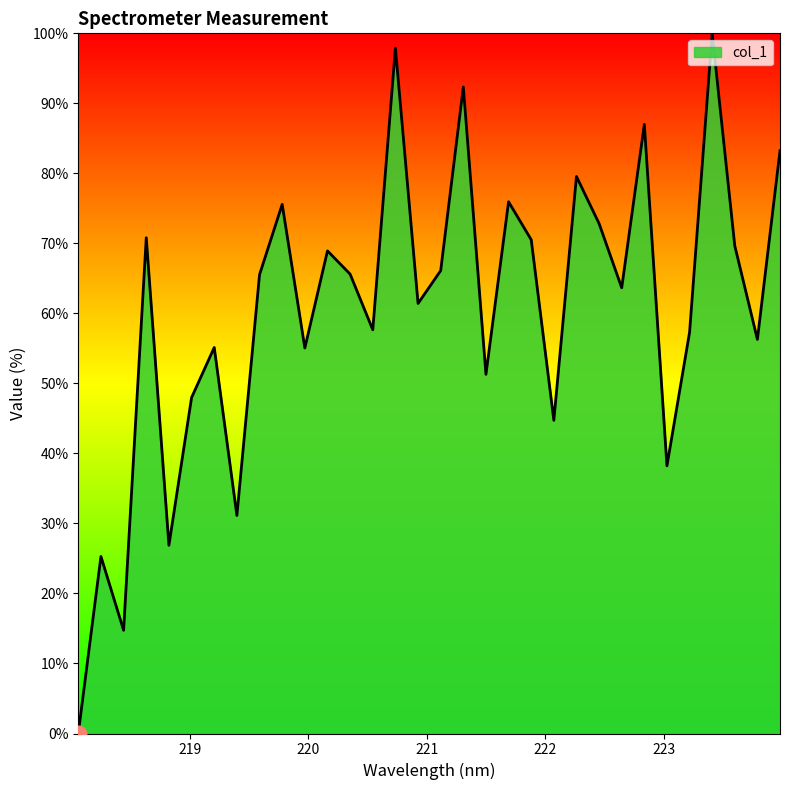

What is the maximum value shown in the chart?

100.0